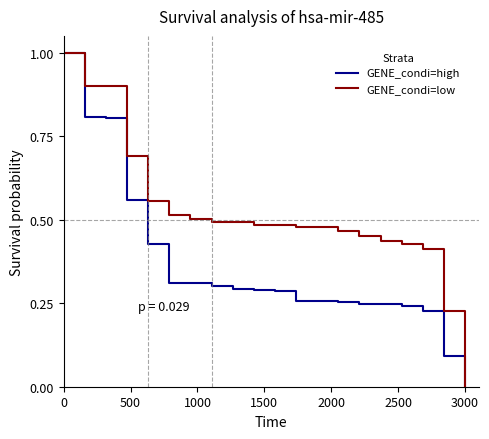

How many lines are shown in the chart?

2